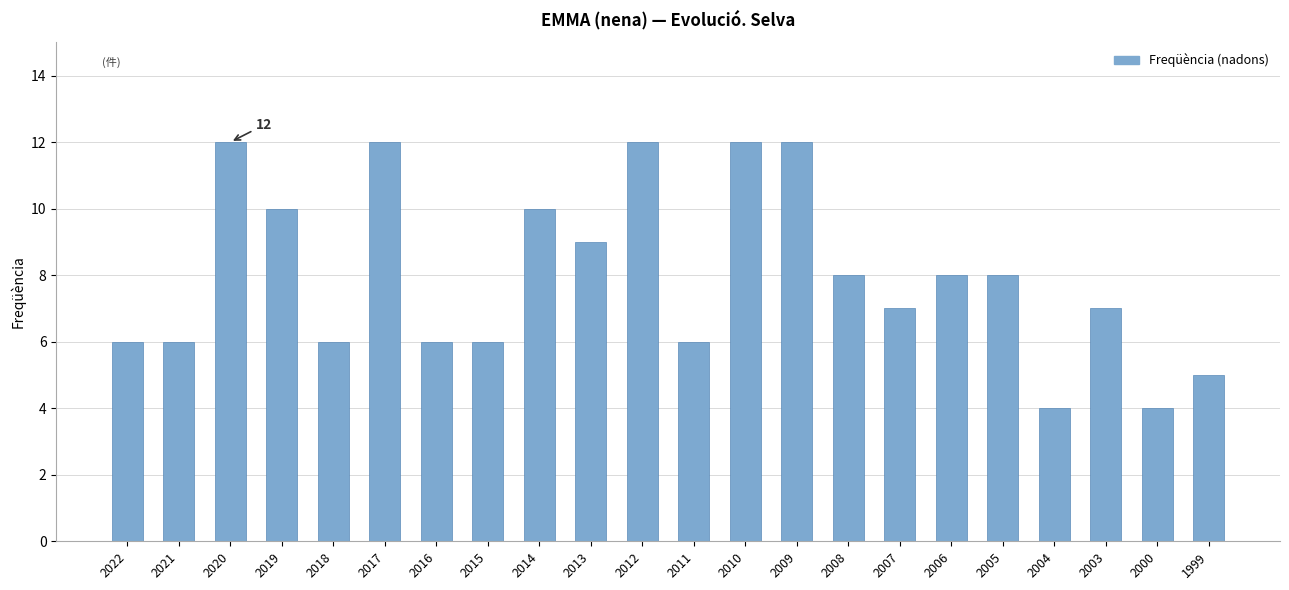

What is the value of the 15th bar from the left?

8